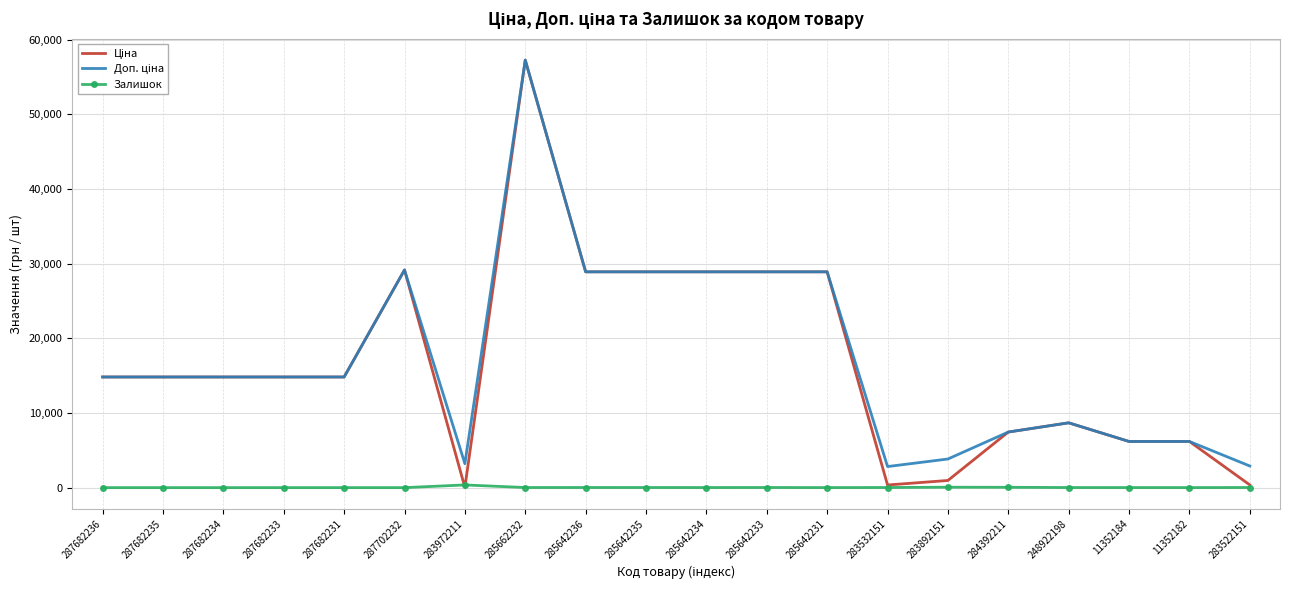

What is the spread (max minus min) of values at 285662232?

57245.0